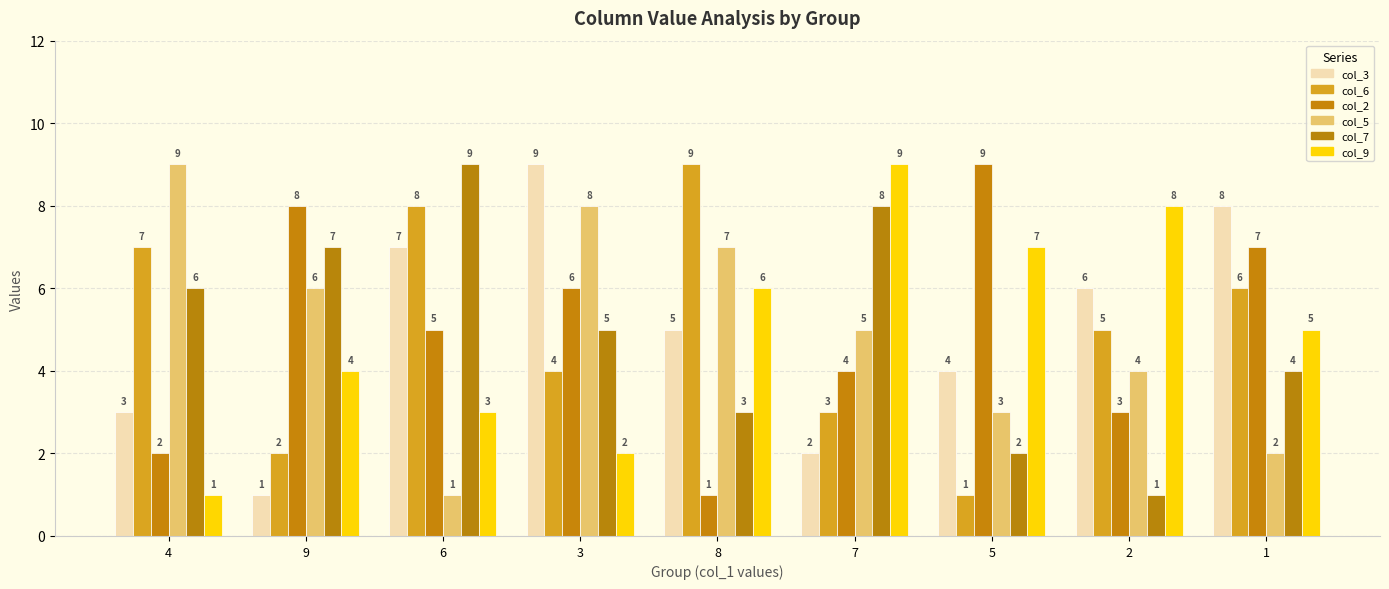

Count the col_7 values in the range 3 to 7.

5